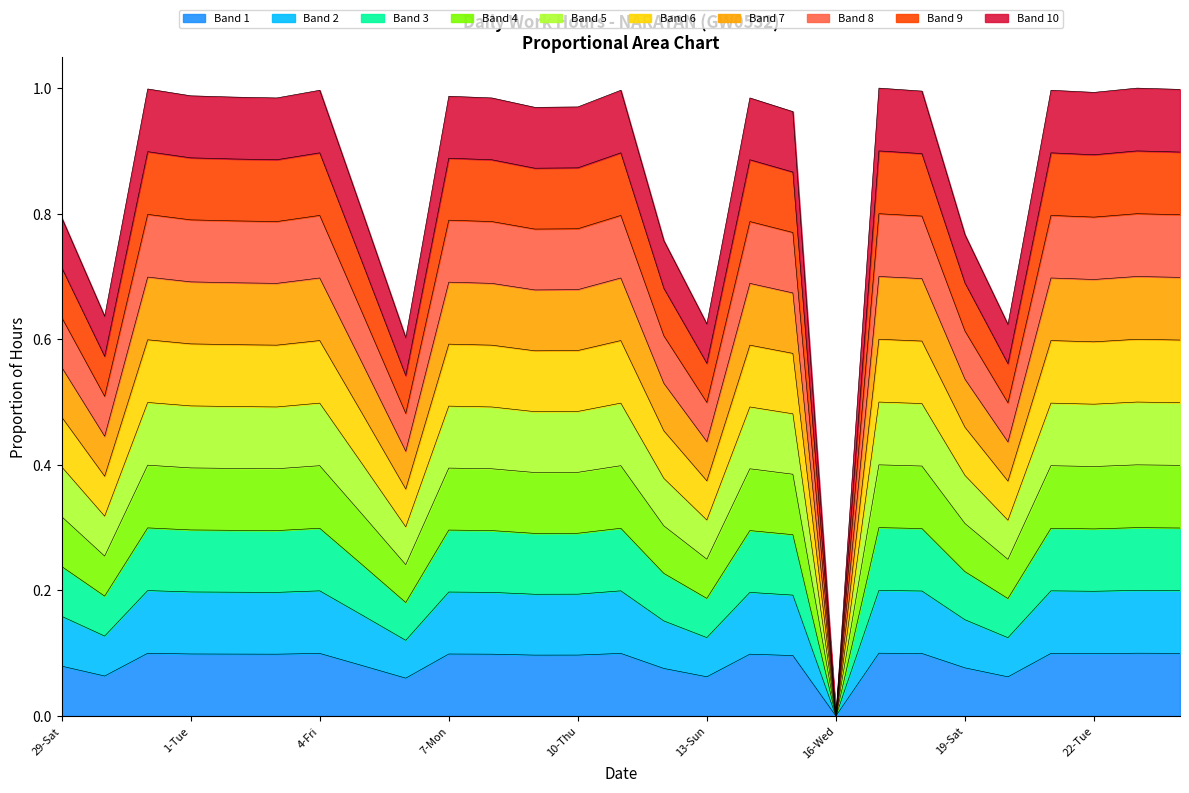

What is the sum of all values?

2.3